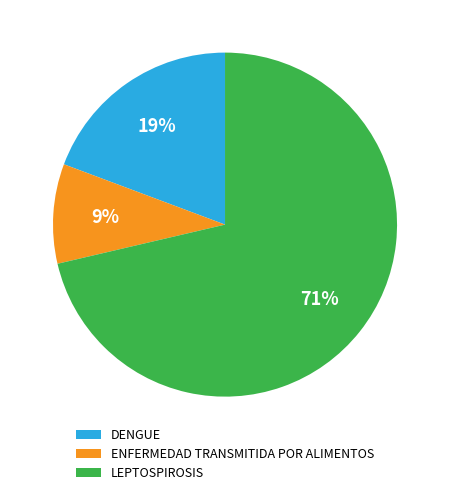

Which has a higher value, ENFERMEDAD TRANSMITIDA POR ALIMENTOS or LEPTOSPIROSIS?

LEPTOSPIROSIS